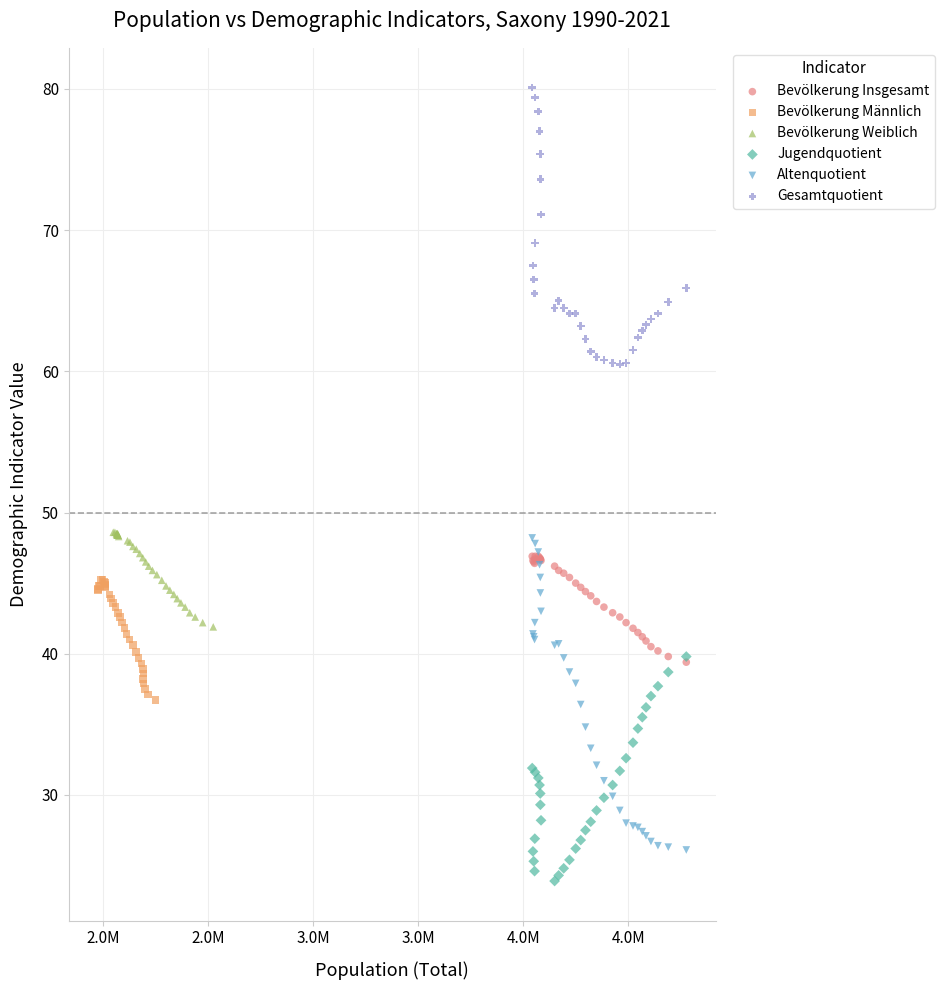

What are all the series names shown in the legend?

Bevölkerung Insgesamt, Bevölkerung Männlich, Bevölkerung Weiblich, Jugendquotient, Altenquotient, Gesamtquotient